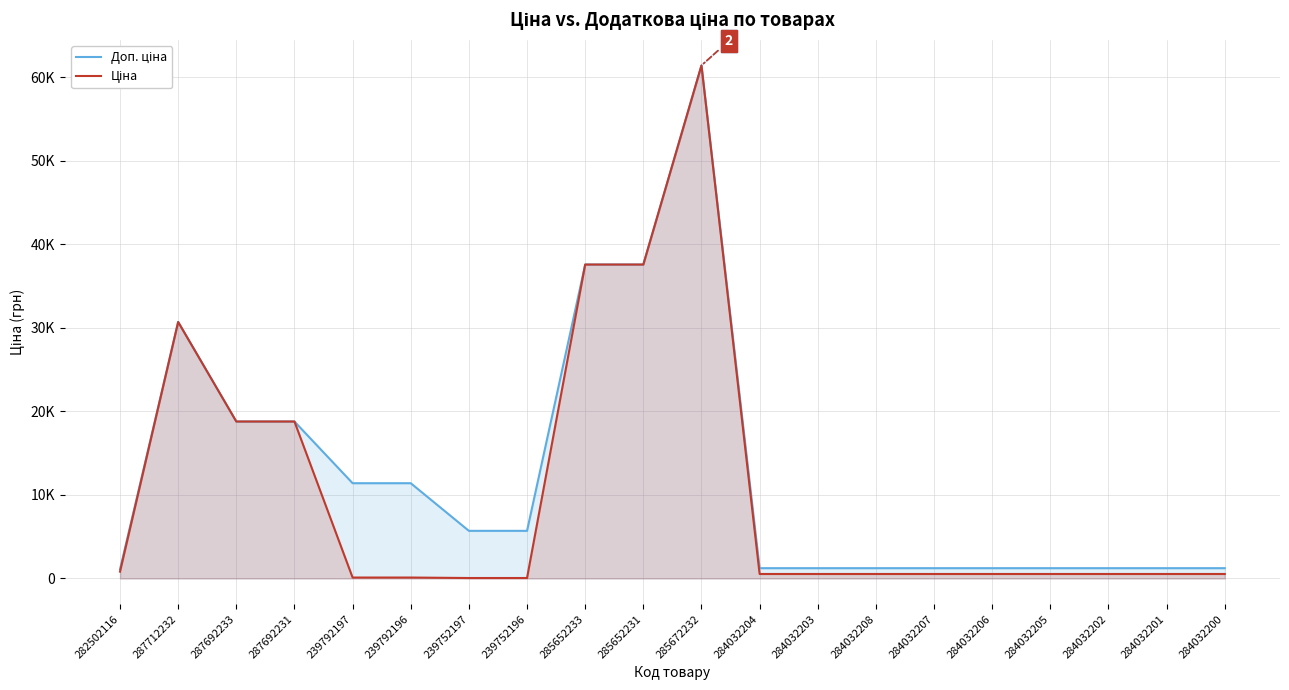

At which label does Ціна reach its minimum?

239752197